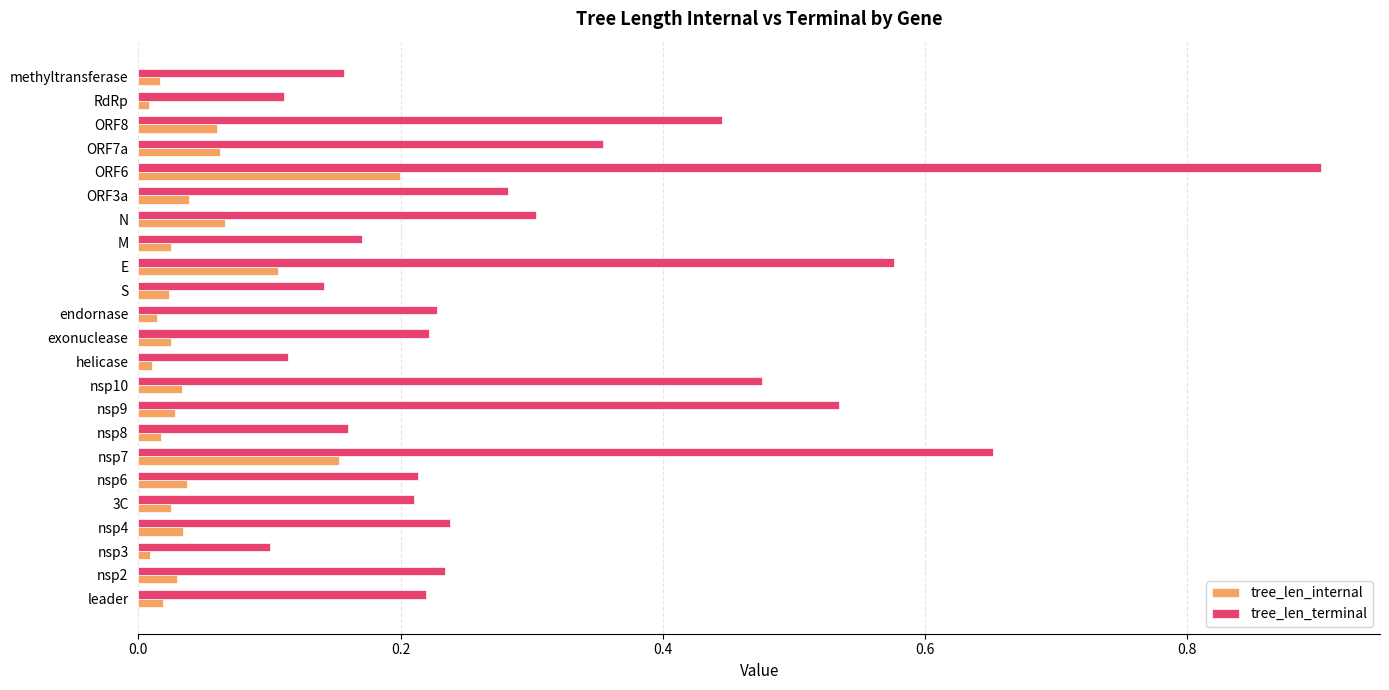

What is the difference between the maximum and minimum values in the tree_len_terminal series?

0.8